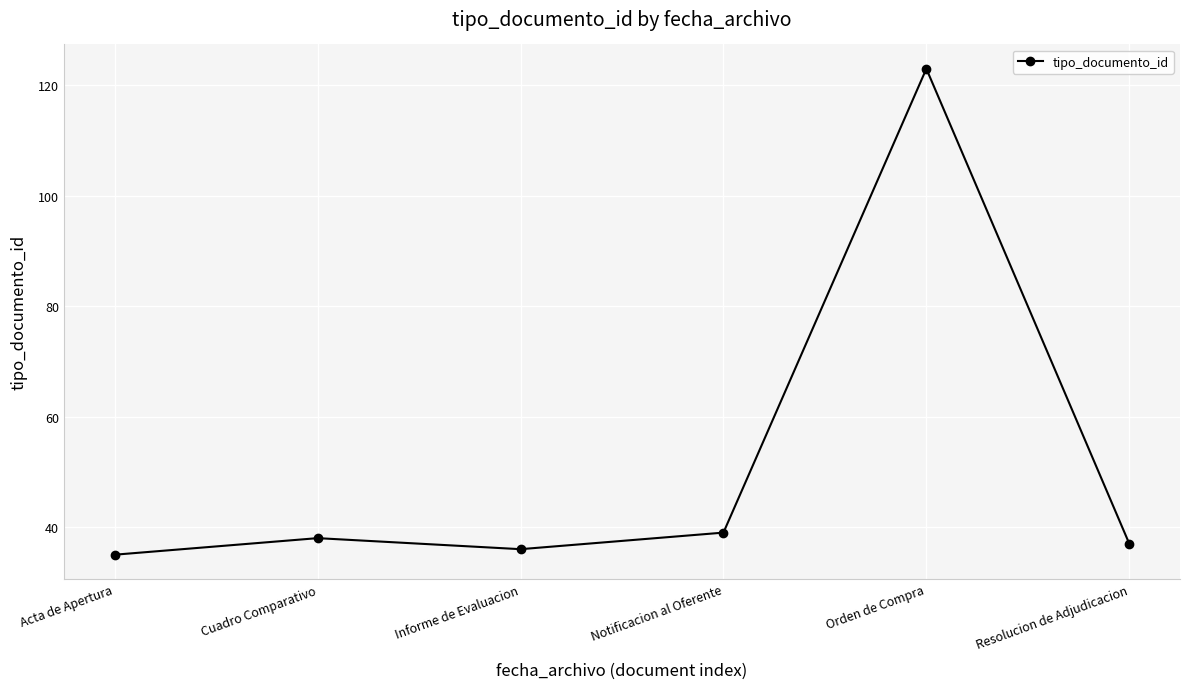

At which category does the data reach its first local peak?

Cuadro Comparativo